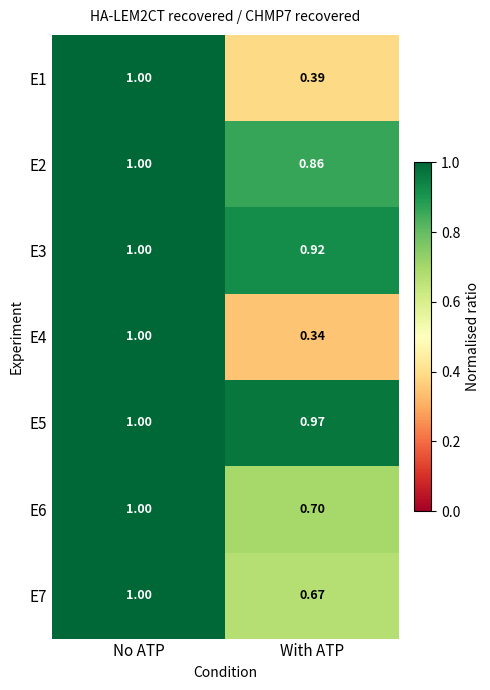

Which category has the highest value across all series?

No ATP